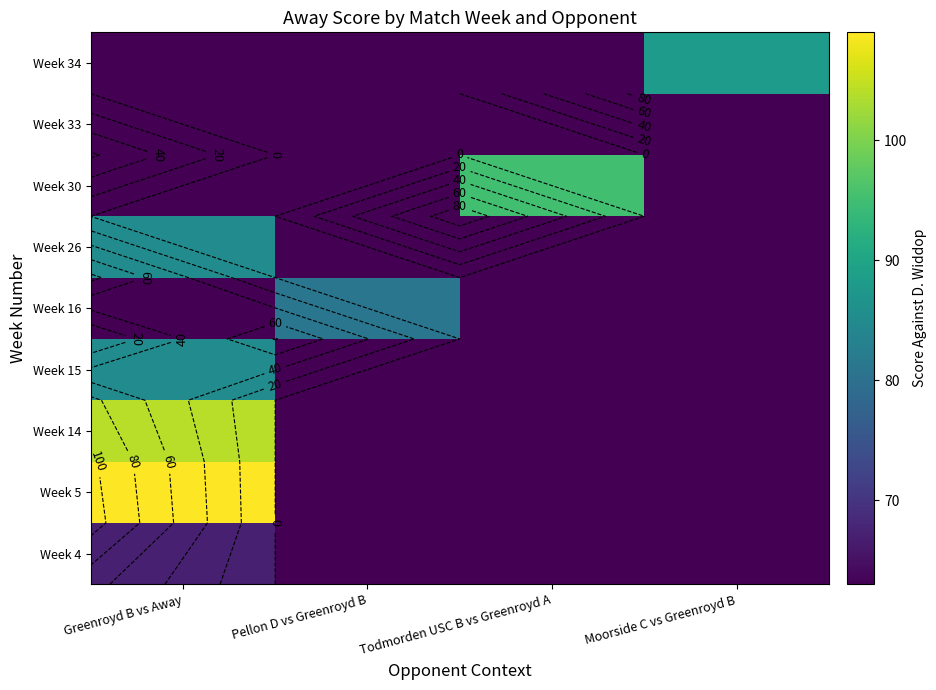

Is the value of Week 15 at Greenroyd B vs Away greater than the value of Week 5 at Greenroyd B vs Away?

No